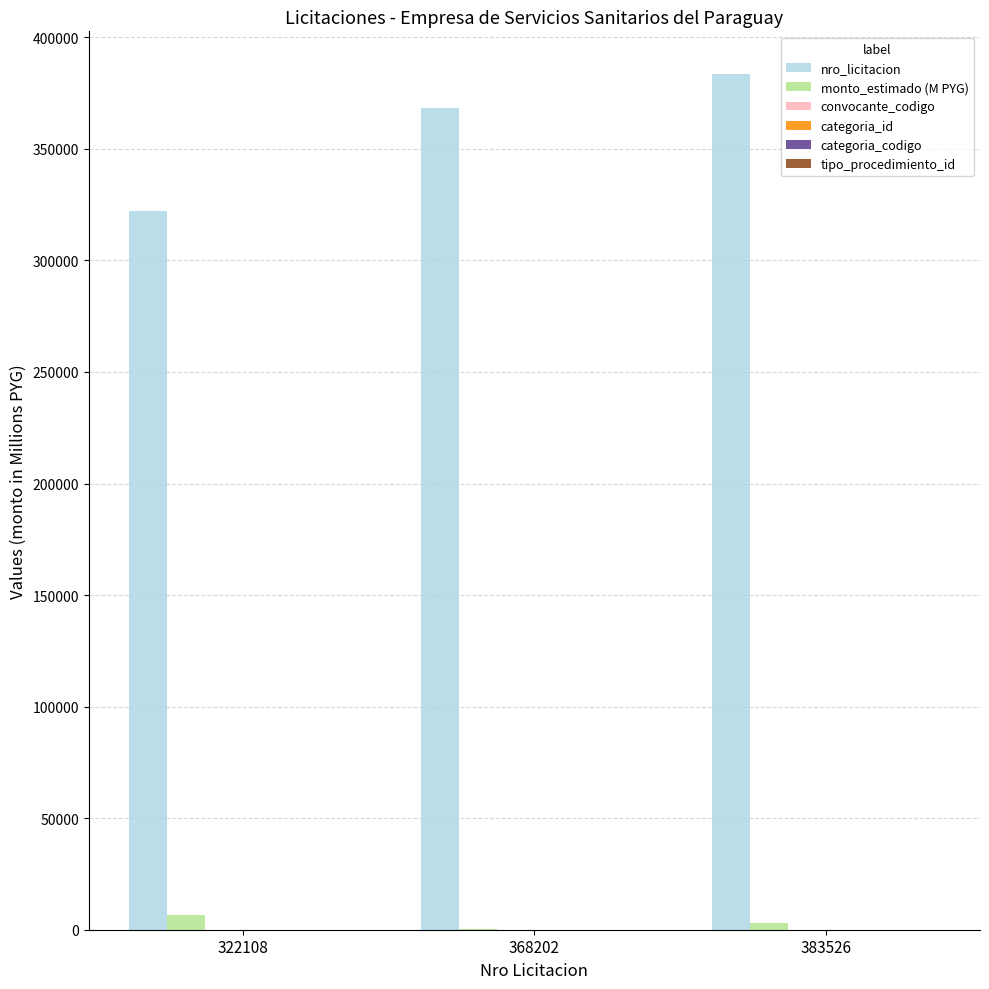

Which series has the largest total across all categories?

nro_licitacion